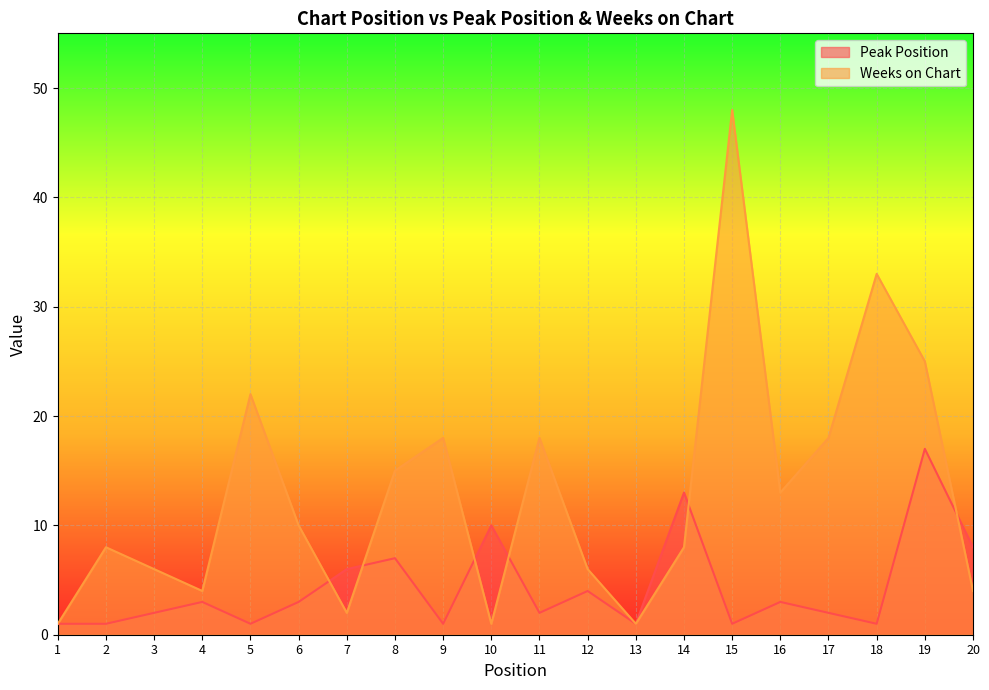

List the labels in order of Peak Position value, largest first.

19, 14, 10, 20, 8, 7, 12, 4, 6, 16, 3, 11, 17, 1, 2, 5, 9, 13, 15, 18